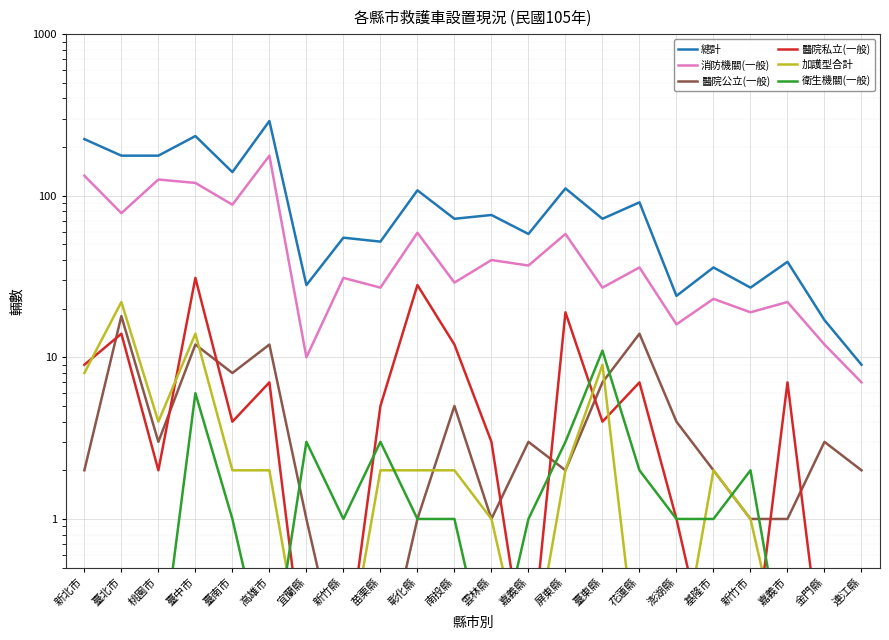

How many interior local peaks does the 總計 series have?

9